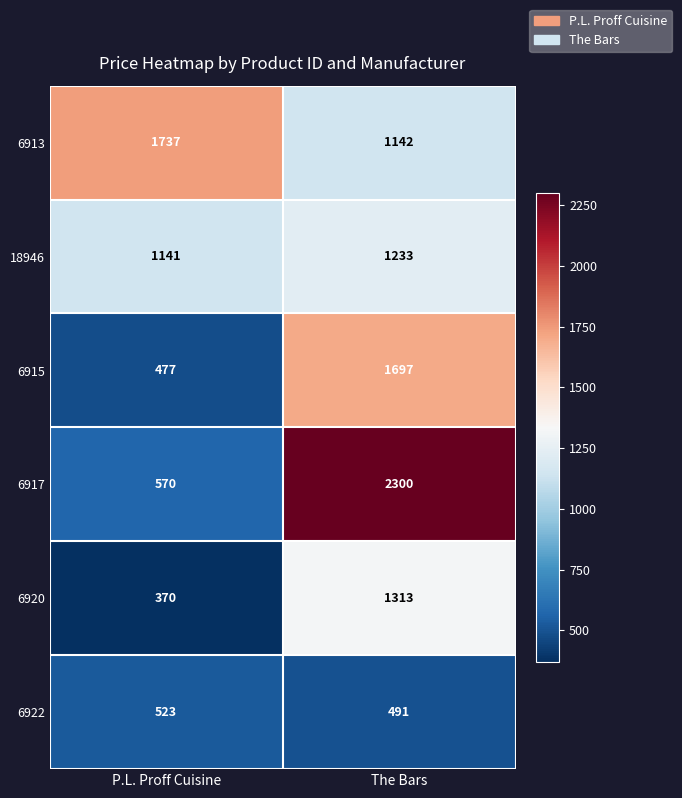

True or false: 18946 has a value of 1830 at P.L. Proff Cuisine.

False